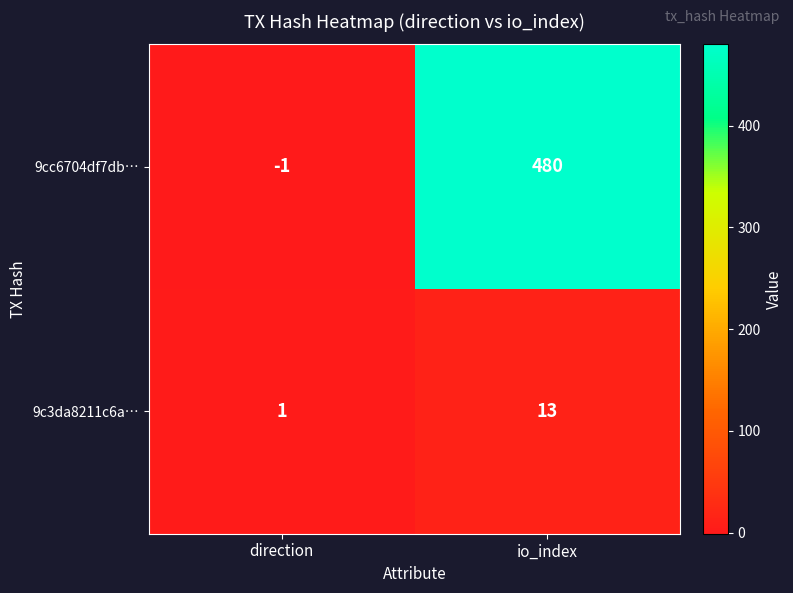

What is the sum of all 9c3da8211c6a… values?

14